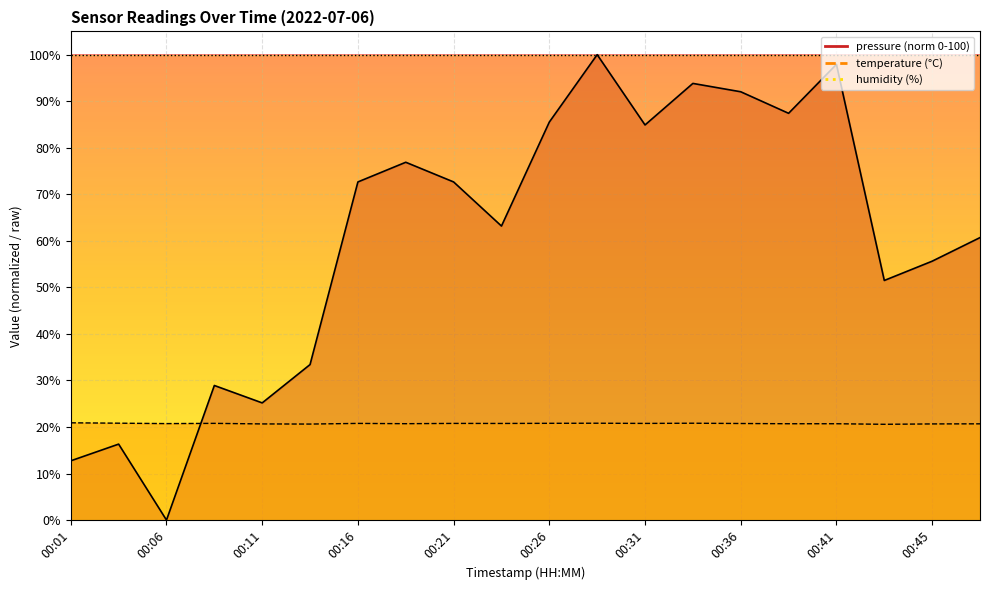

Where is the first local maximum for pressure?

00:04